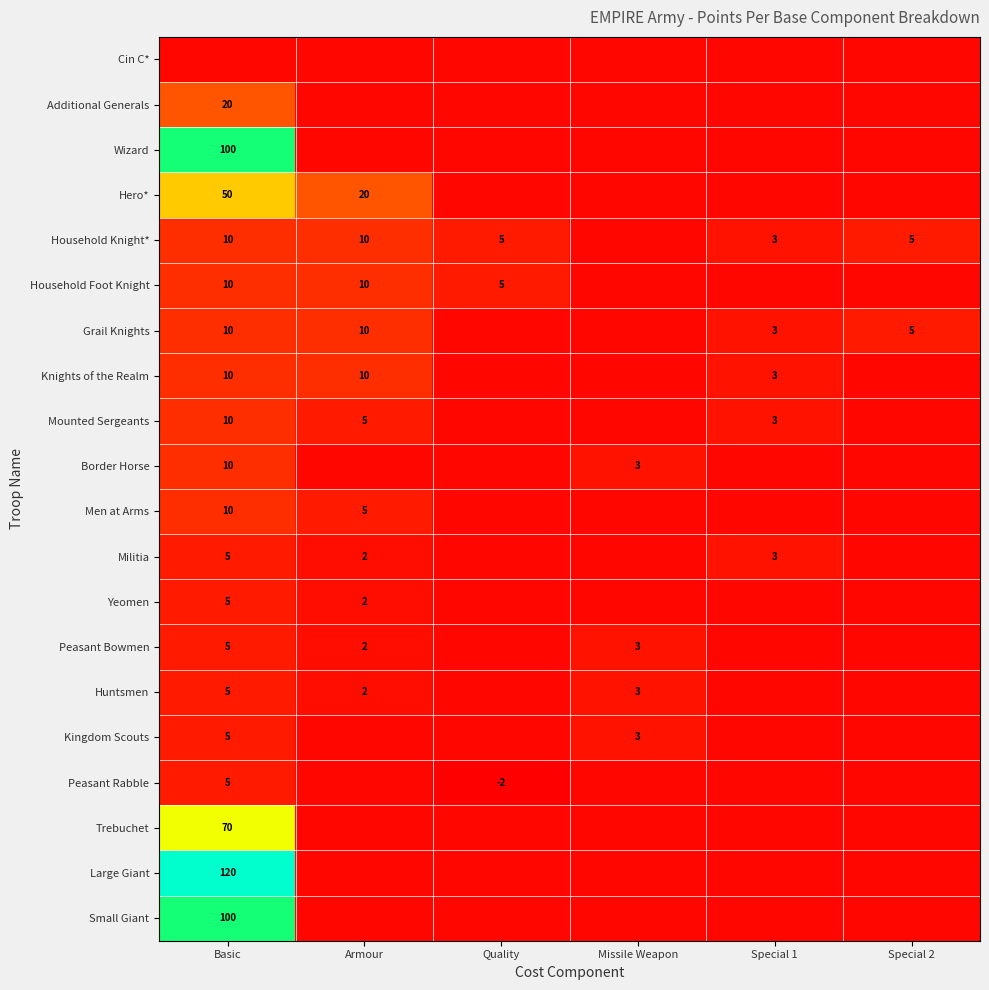

What is the total value across all series at Special 1?

15